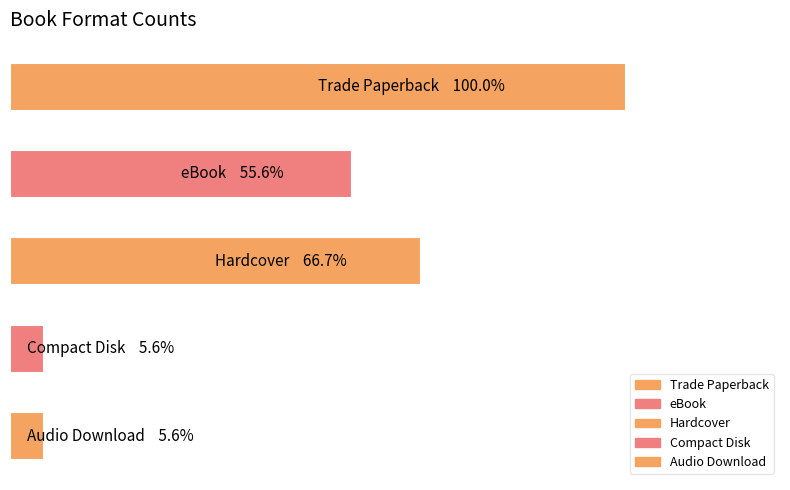

What is the average value?

8